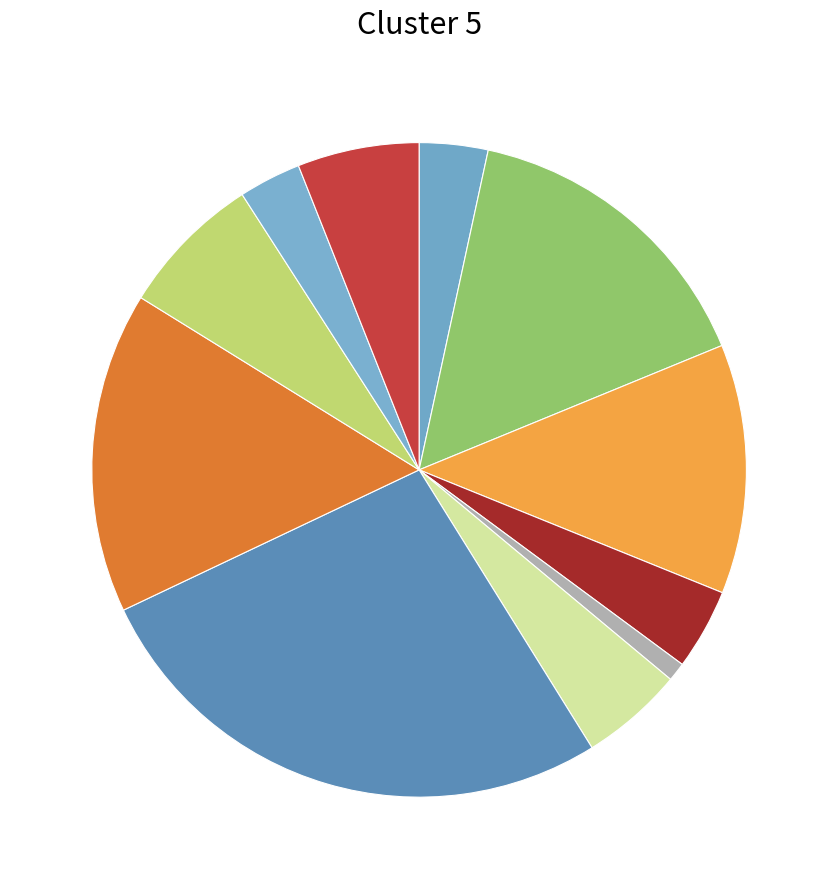

Is the sum of Կոմշույան and Կարապետյան greater than half?

No